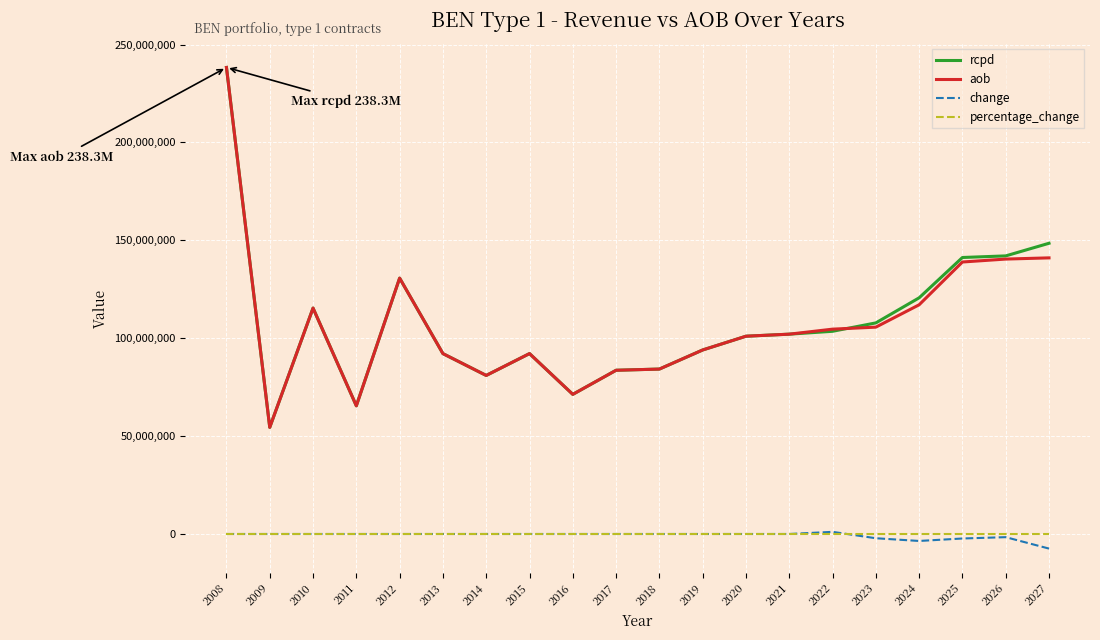

What is the difference between the highest and lowest values at 2014?

80978426.7